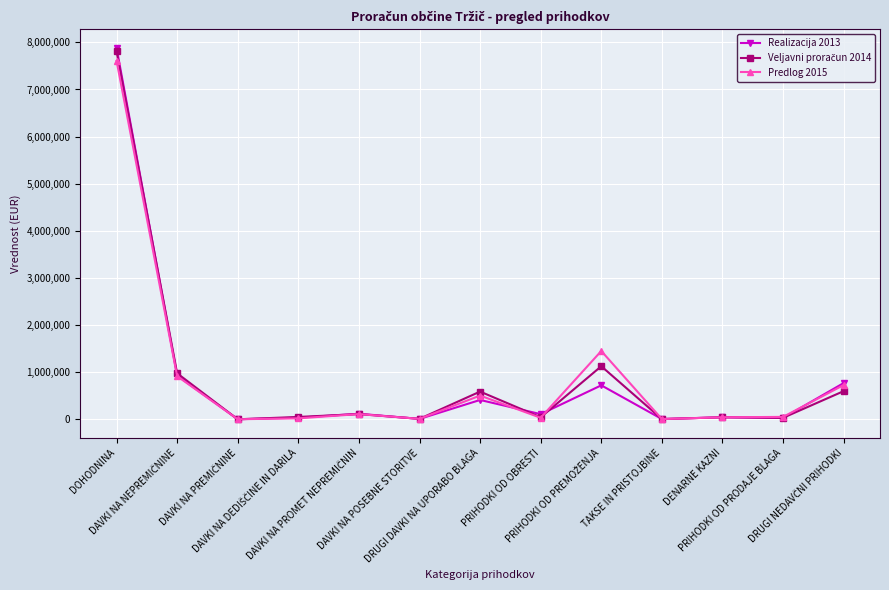

Does the chart display data point markers on the line(s)?

Yes